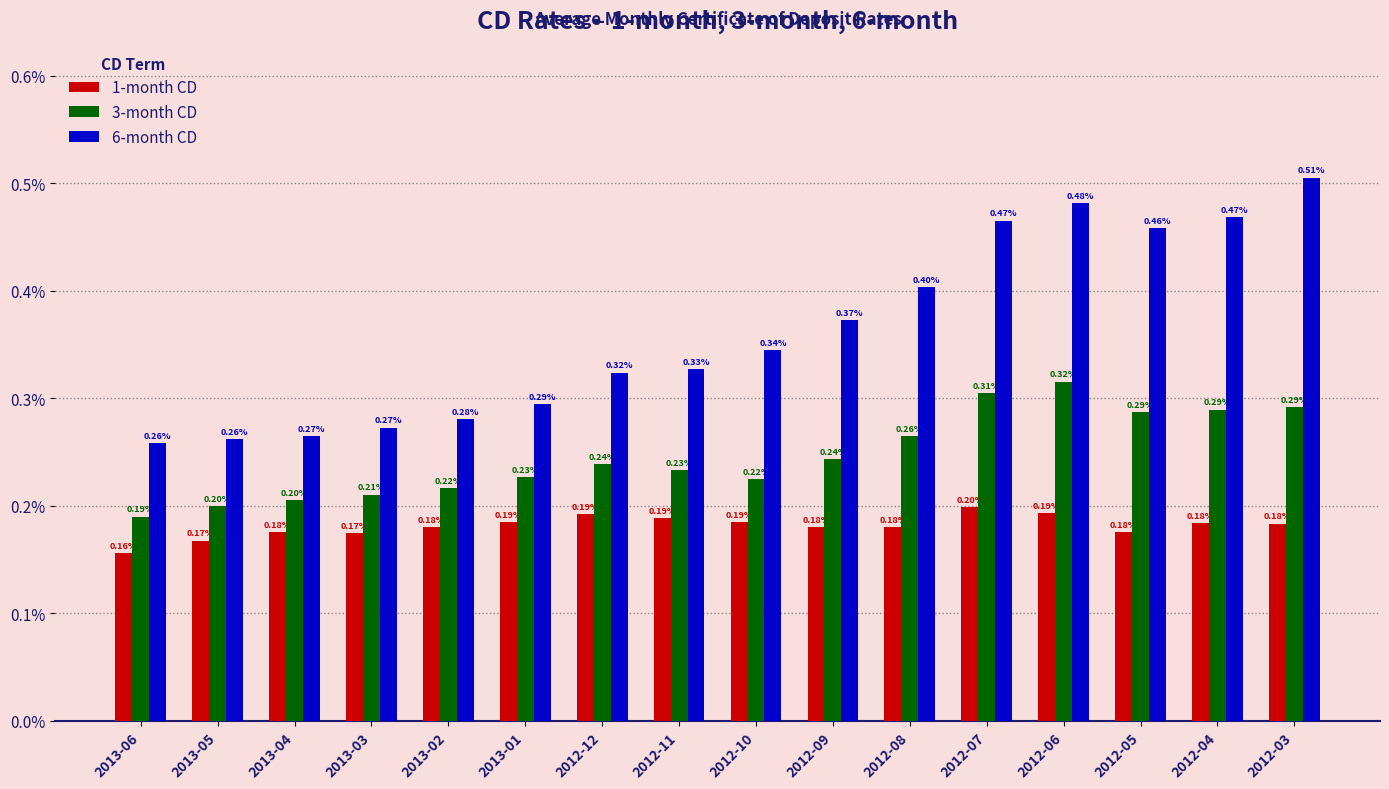

Which series has the widest spread of values?

6-month CD